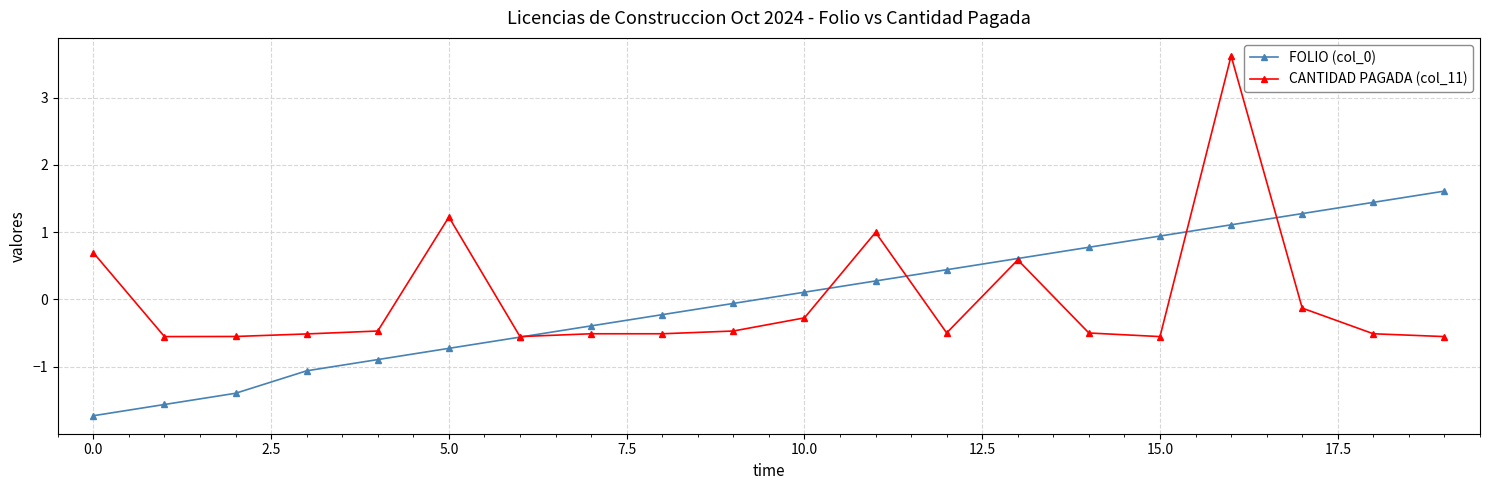

What is the value of the CANTIDAD PAGADA (col_11) point at the 7th from the left?

-0.6